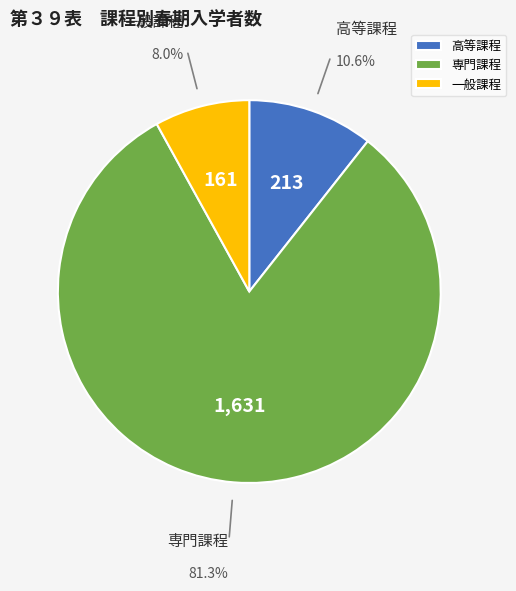

Is the sum of 専門課程 and 高等課程 greater than half?

Yes